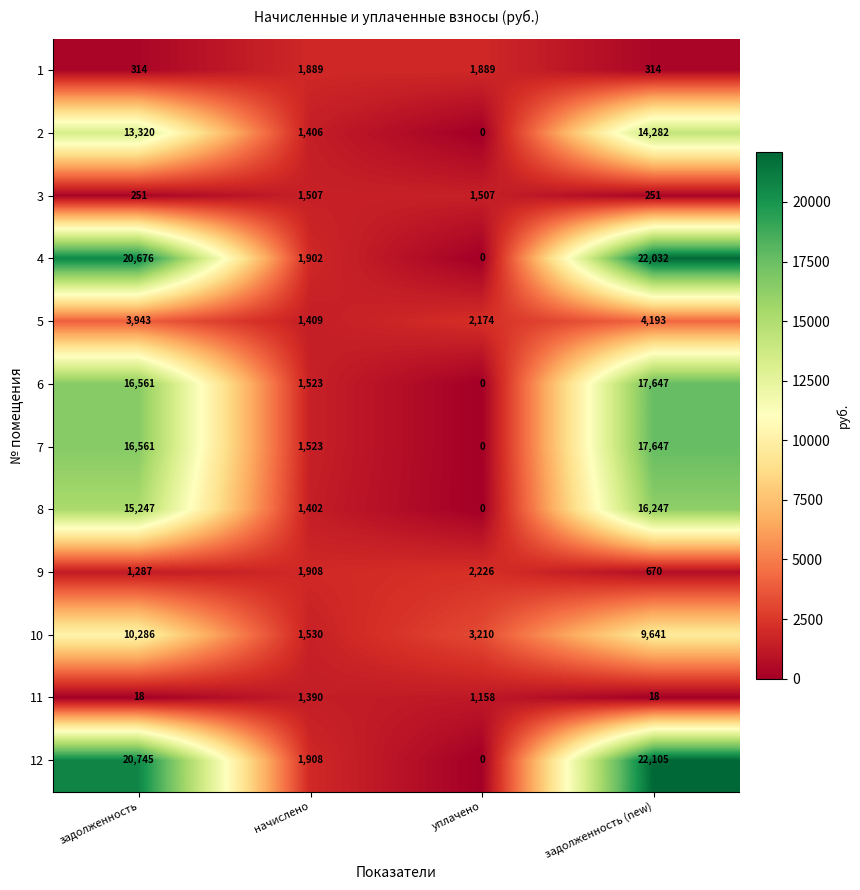

What is the difference between the maximum and minimum values in the 3 series?

1256